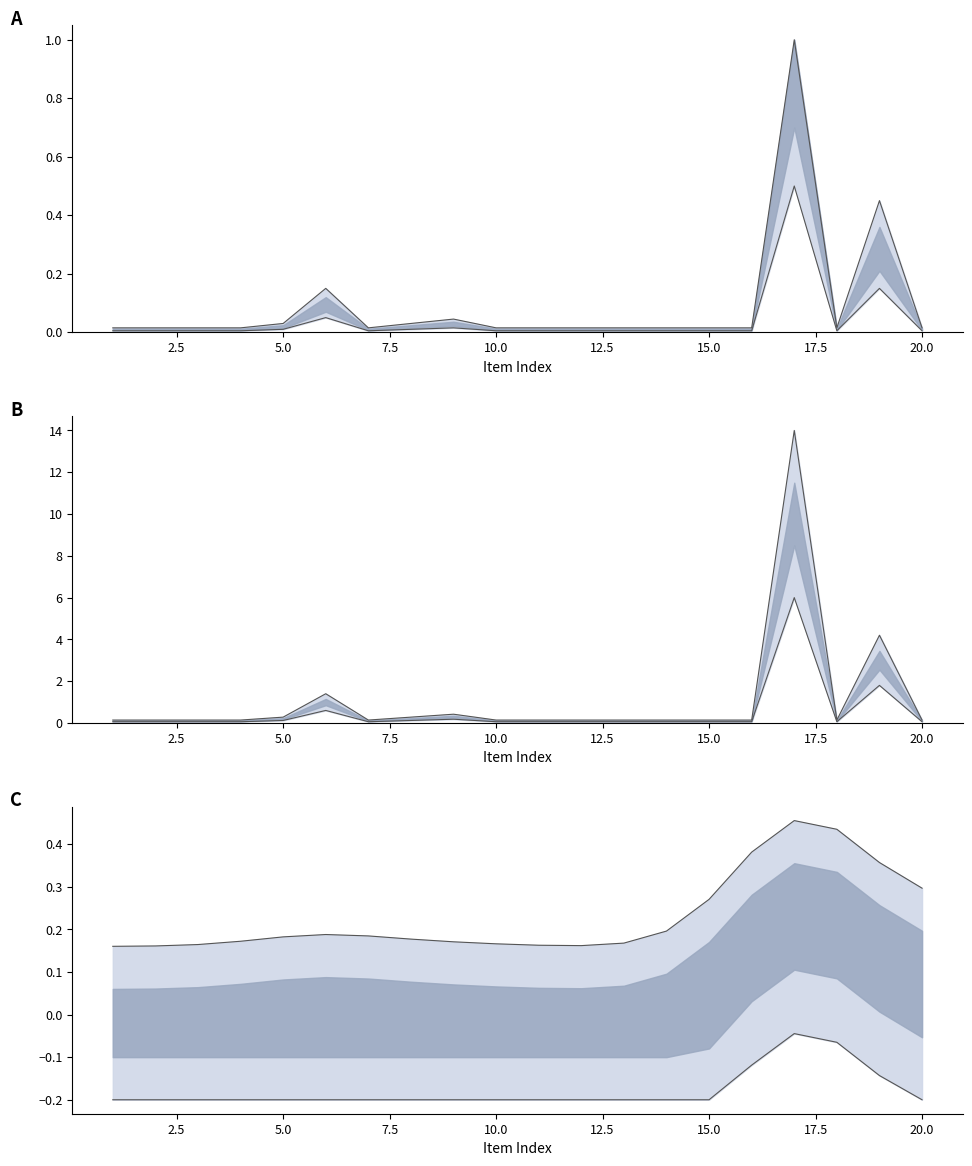

What is the greatest value displayed?

14.0